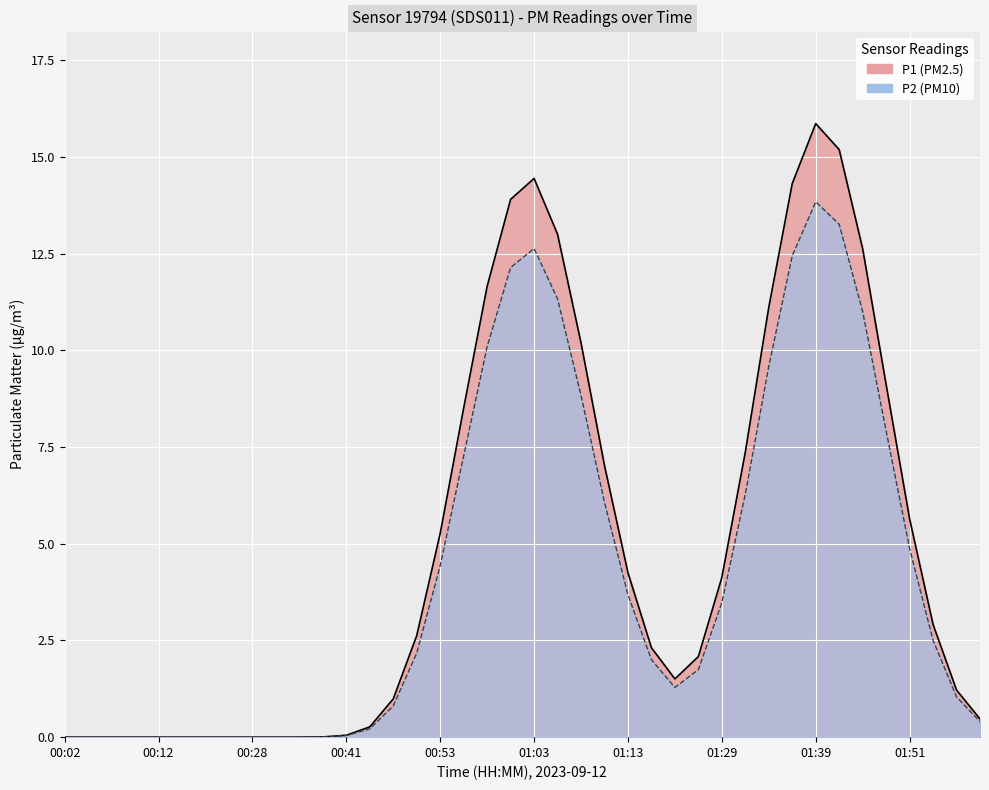

True or false: P1 has a value of 0.0 at 00:05.

True